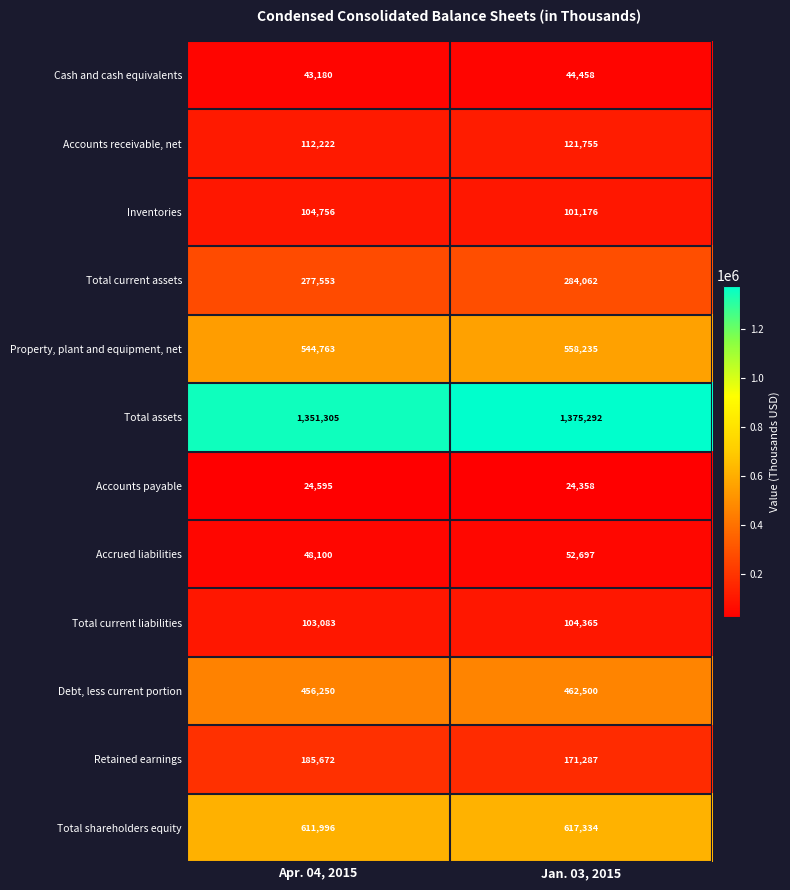

What is the spread (max minus min) of values at Jan. 03, 2015?

1350934